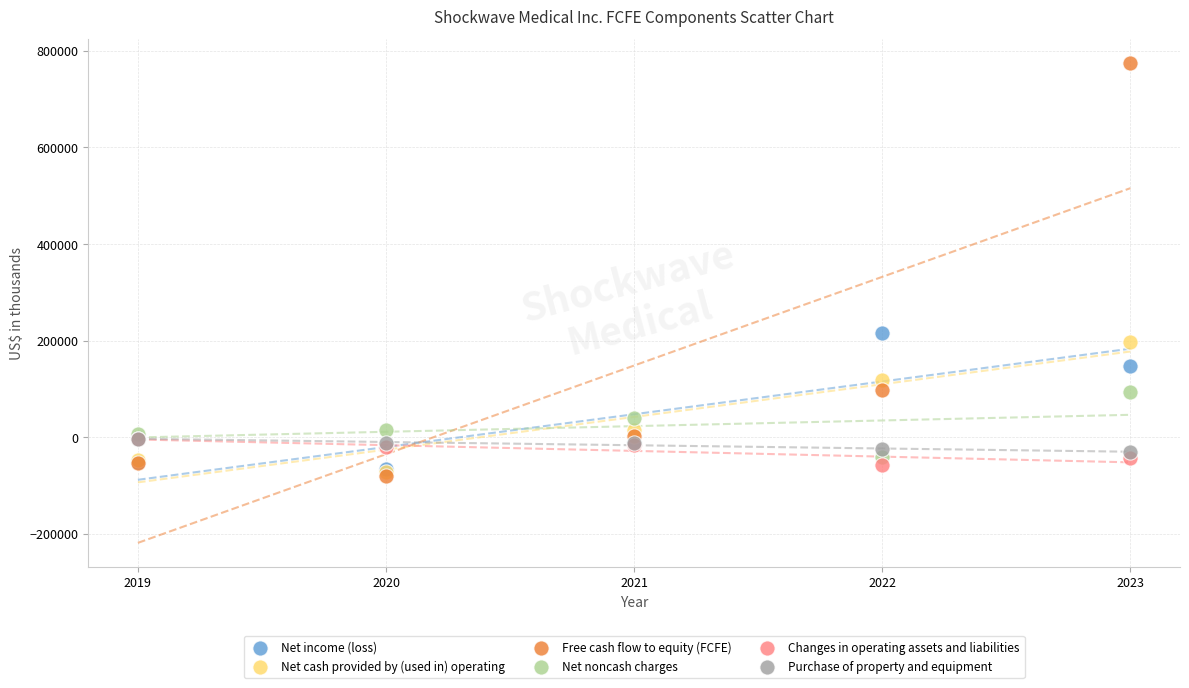

Which series reaches the minimum Y coordinate?

Free cash flow to equity (FCFE)